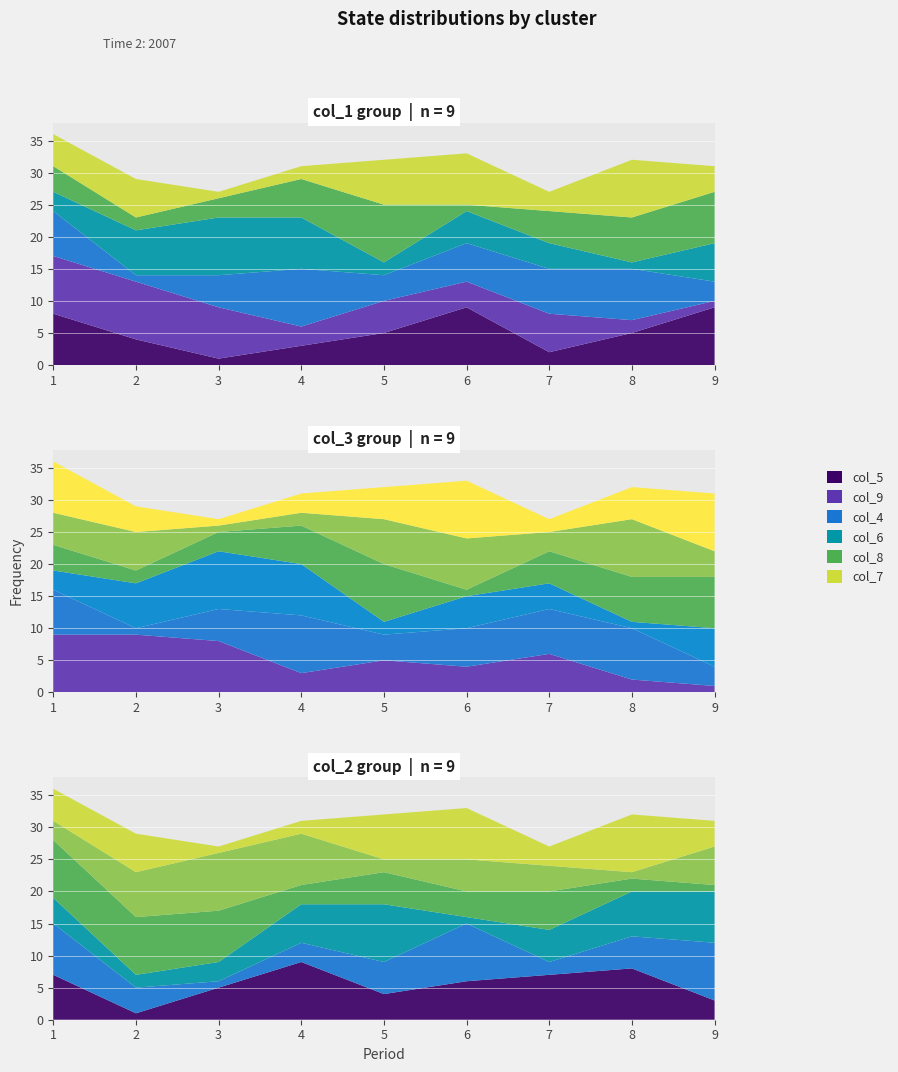

Reading left to right, extract all data points from this chart.

col_5: 1=8	2=4	3=1	4=3	5=5	6=9	7=2	8=5	9=9
col_9: 1=9	2=9	3=8	4=3	5=5	6=4	7=6	8=2	9=1
col_4: 1=7	2=1	3=5	4=9	5=4	6=6	7=7	8=8	9=3
col_6: 1=3	2=7	3=9	4=8	5=2	6=5	7=4	8=1	9=6
col_8: 1=4	2=2	3=3	4=6	5=9	6=1	7=5	8=7	9=8
col_7: 1=5	2=6	3=1	4=2	5=7	6=8	7=3	8=9	9=4